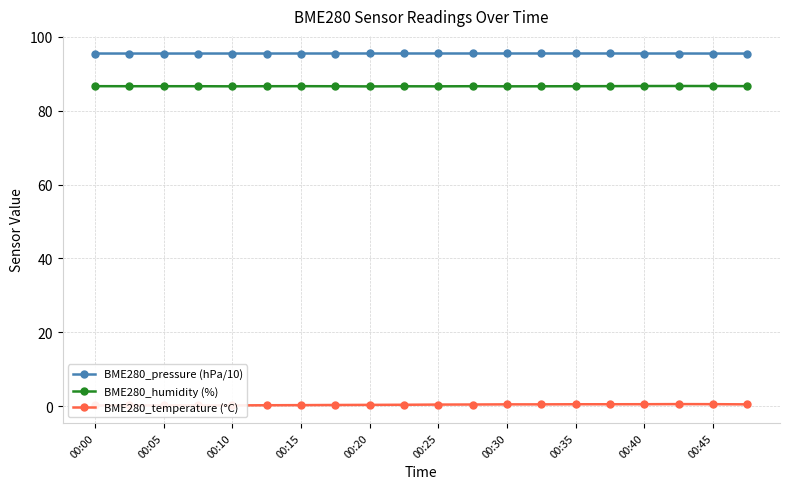

At which label is BME280_temperature (°C) closest to 0?

00:00